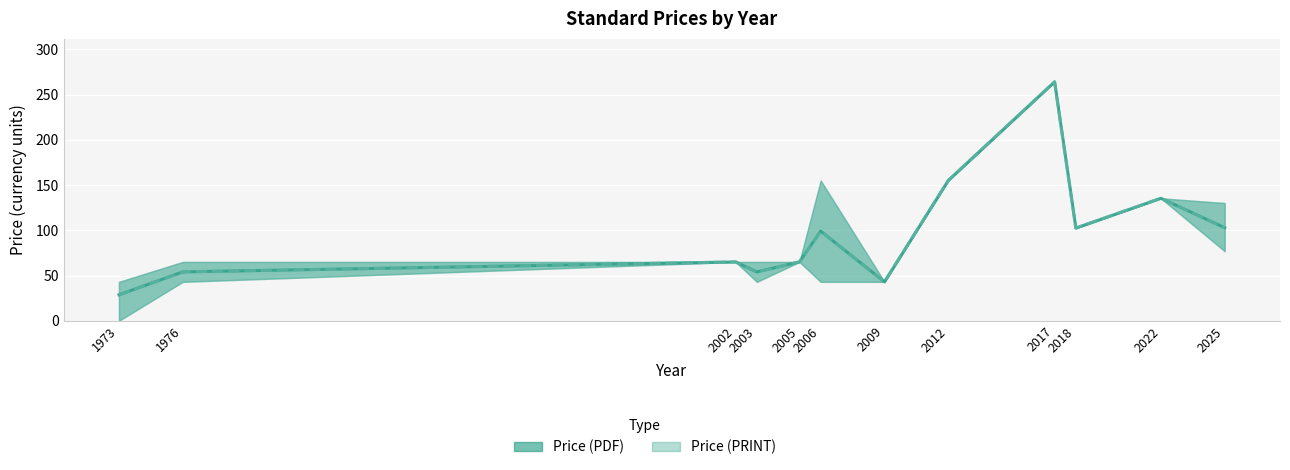

True or false: Price (PDF) has a value of 65.0 at 2002.

True